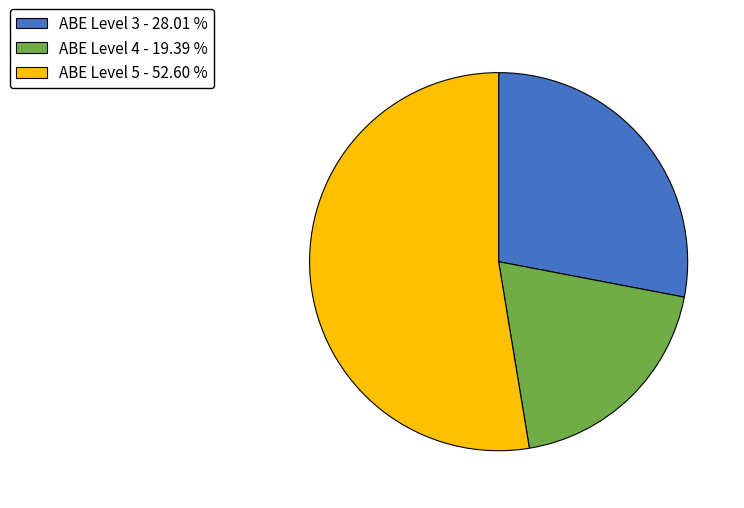

Approximately how many times larger is the value at ABE Level 5 compared to ABE Level 4?

2.7